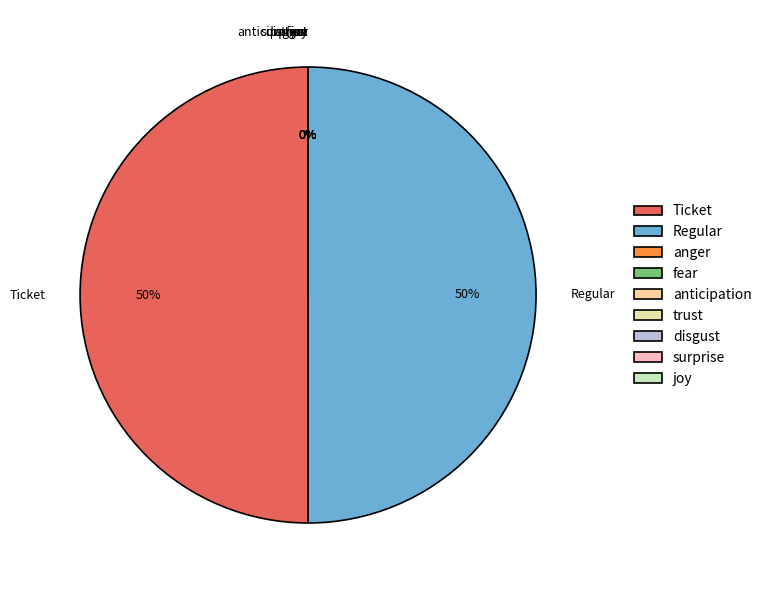

What percentage is the Ticket io_index=1 slice, to the nearest percent?

50%